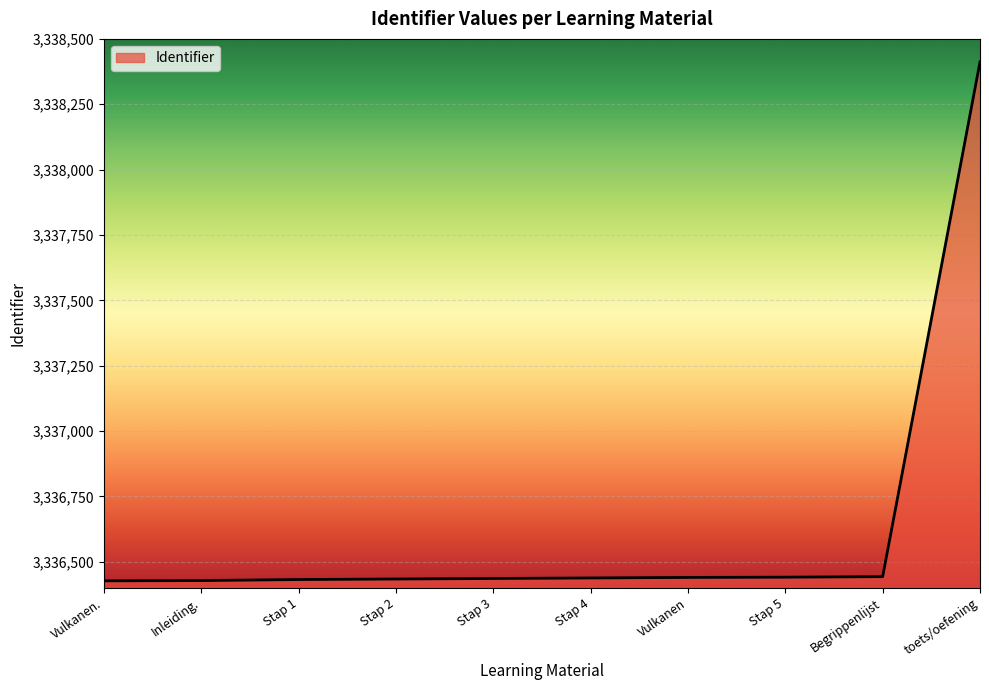

What is the ratio of the value at Inleiding. to the value at Vulkanen?

1.0